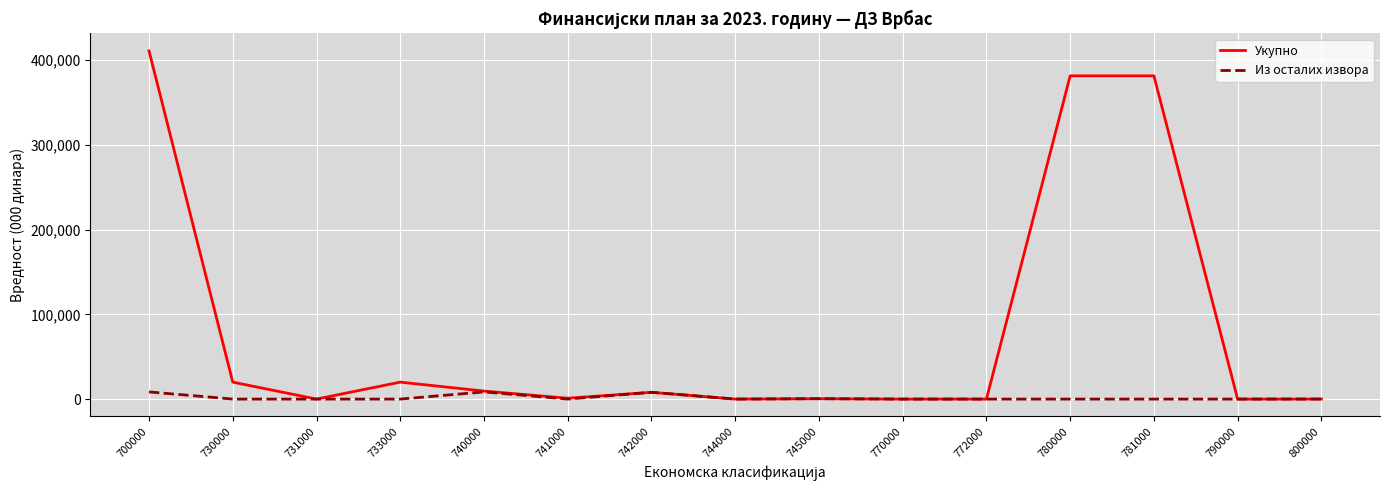

How many series are shown in this chart?

2